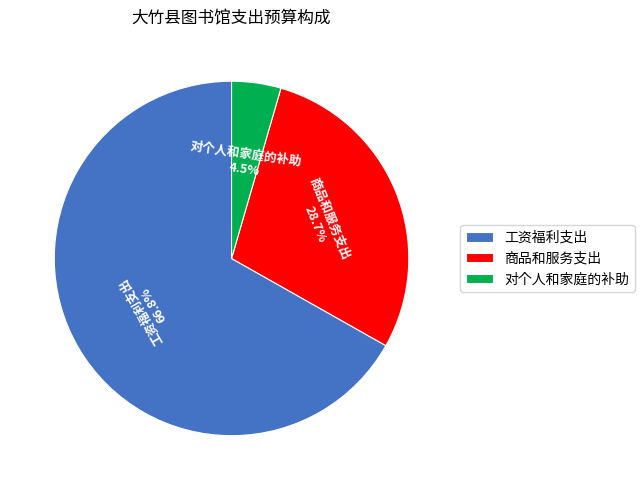

What is the total percentage of 商品和服务支出 and 工资福利支出?

95.5%